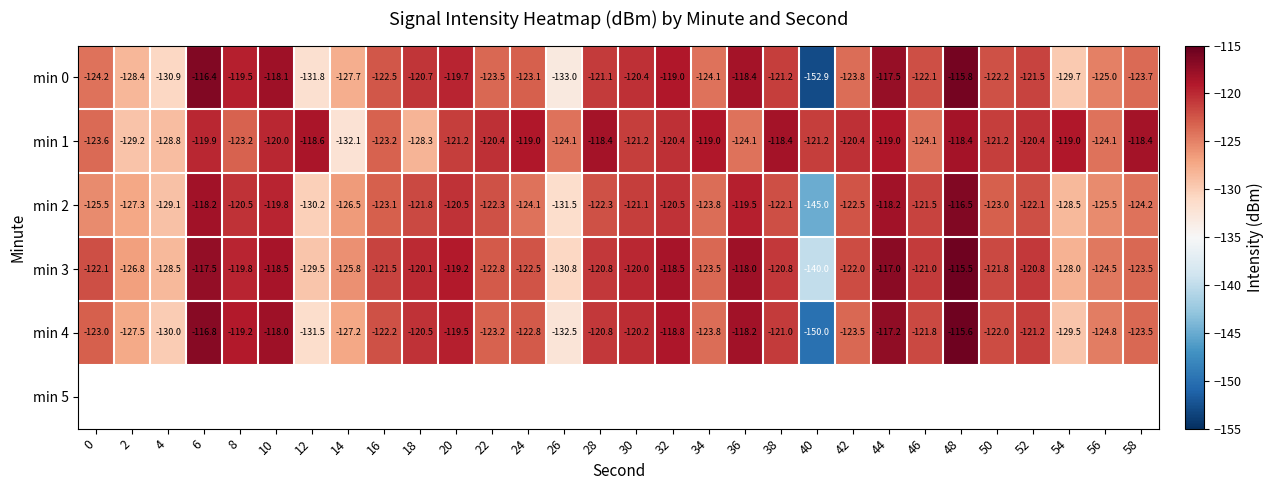

What is the sum of all min 2 values?

-3716.7